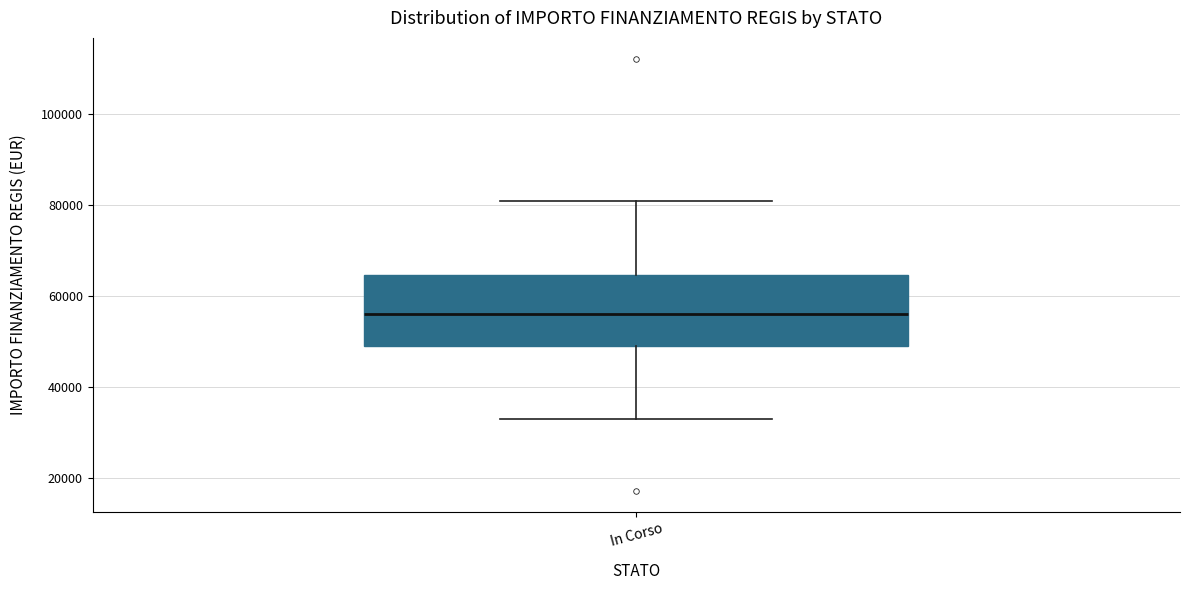

Transcribe this box plot: give where the median line is, the range the box spans, and where the two whiskers end, as read against the y-axis. The values are not printed on the chart, so give them approximately, as read against the axis.

median 56000, box 50000 to 64000, whiskers 32000 to 80000